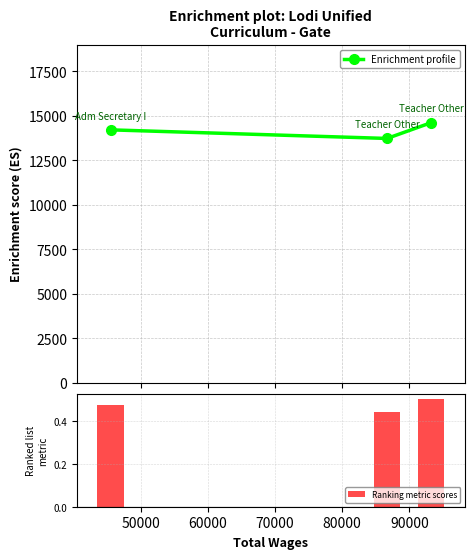

Are the bars horizontal?

No